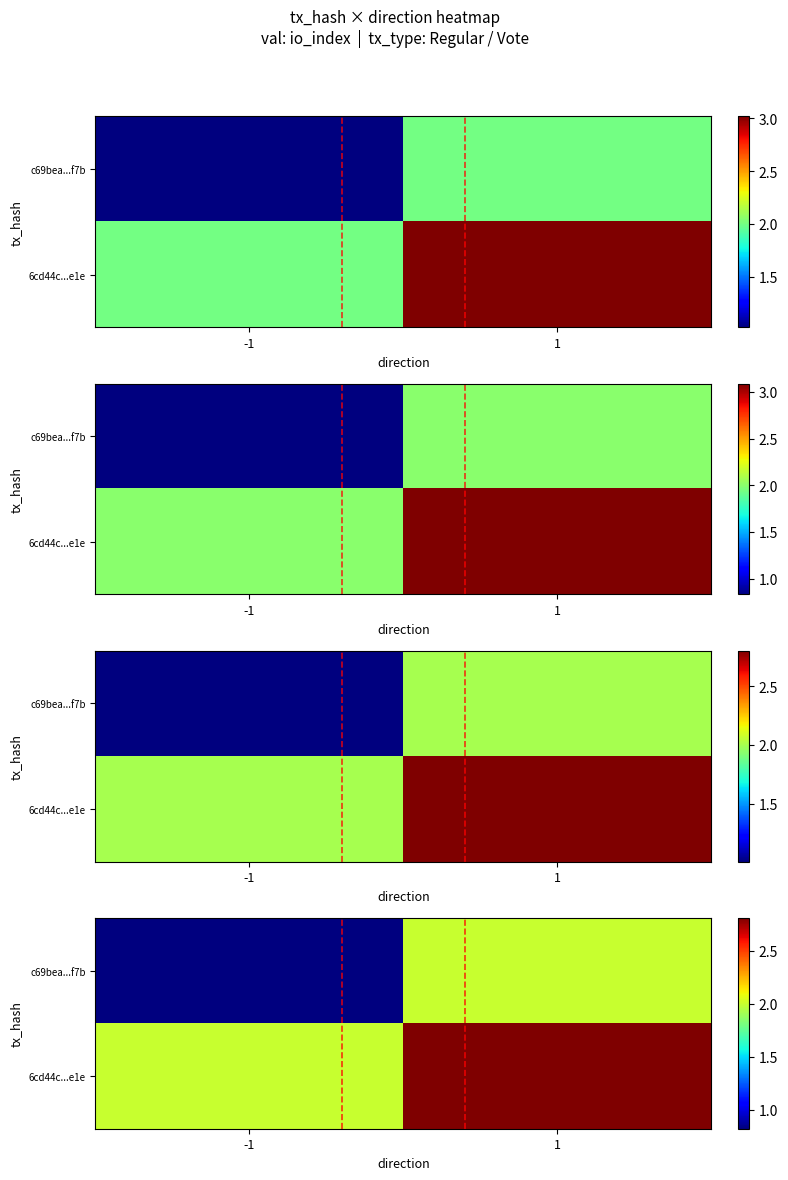

How many data points does each series have?

2